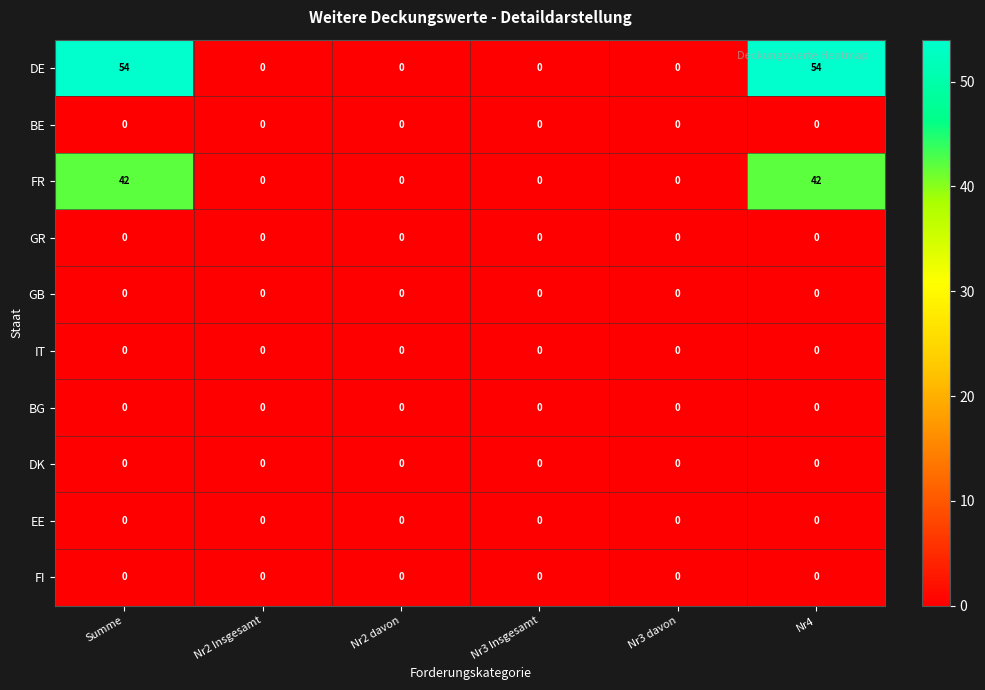

What is the average value of the DE series?

18